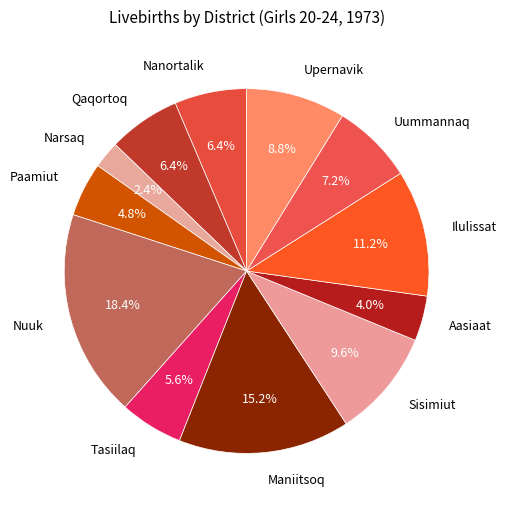

What portion of the pie excludes Nanortalik?

93.6%